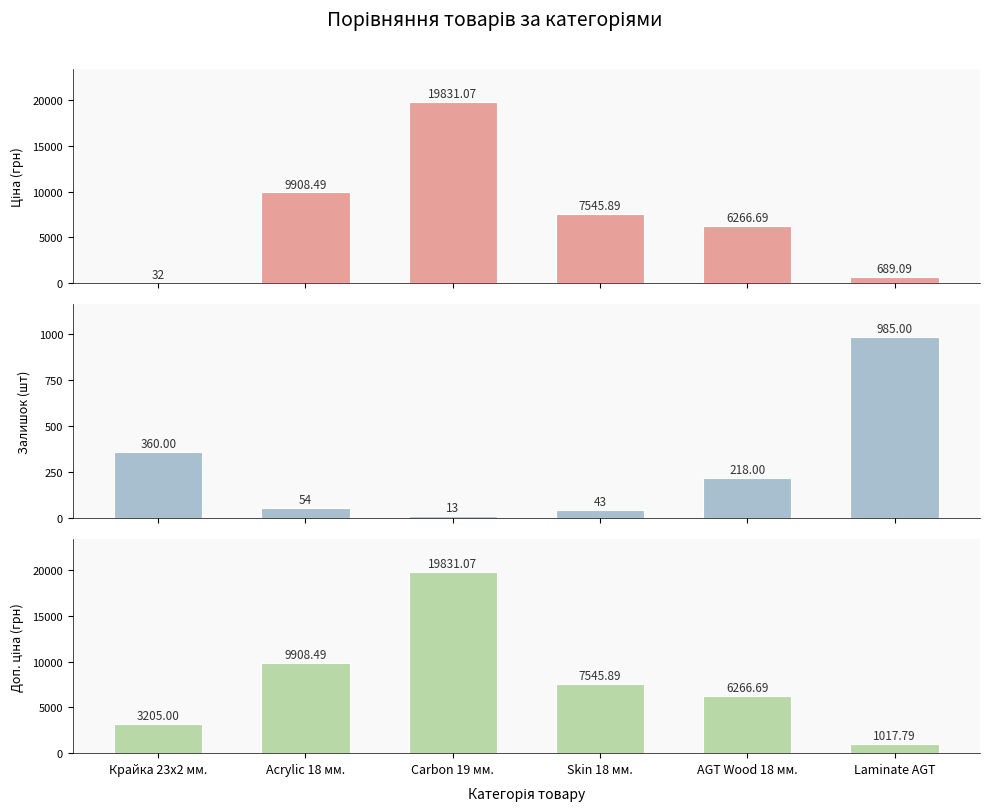

Reading right to left, extract all data points from this chart.

Ціна: Laminate AGT=689.1	AGT Wood 18 мм.=6266.7	Skin 18 мм.=7545.9	Carbon 19 мм.=19831.1	Acrylic 18 мм.=9908.5	Крайка 23x2 мм.=32.0
Залишок: Laminate AGT=985.0	AGT Wood 18 мм.=218.0	Skin 18 мм.=43.0	Carbon 19 мм.=13.0	Acrylic 18 мм.=54.0	Крайка 23x2 мм.=360.0
Доп. ціна: Laminate AGT=1017.8	AGT Wood 18 мм.=6266.7	Skin 18 мм.=7545.9	Carbon 19 мм.=19831.1	Acrylic 18 мм.=9908.5	Крайка 23x2 мм.=3205.0